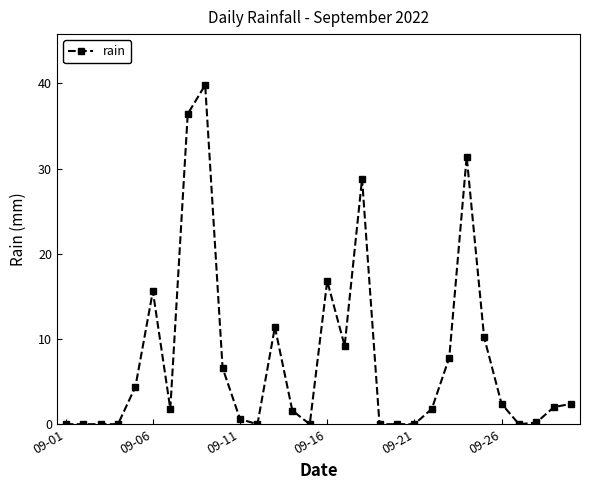

How many lines are shown in the chart?

1